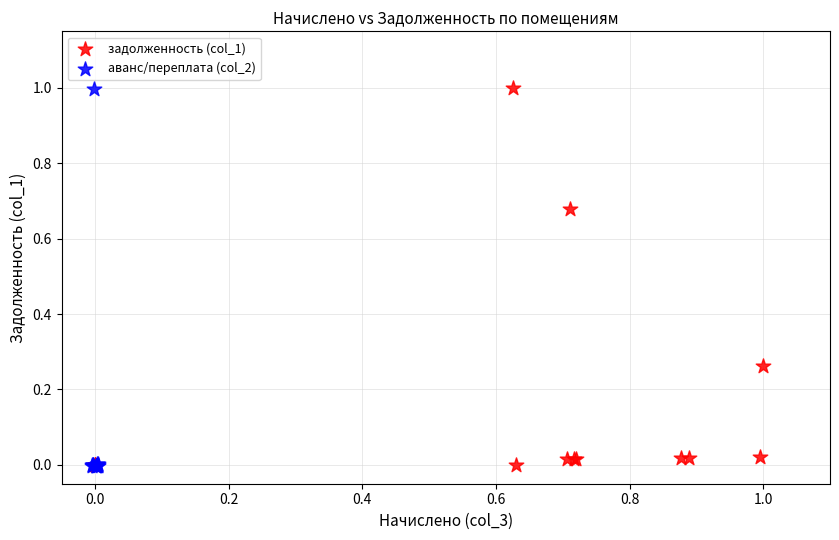

What are all the series names shown in the legend?

задолженность (col_1), аванс/переплата (col_2)